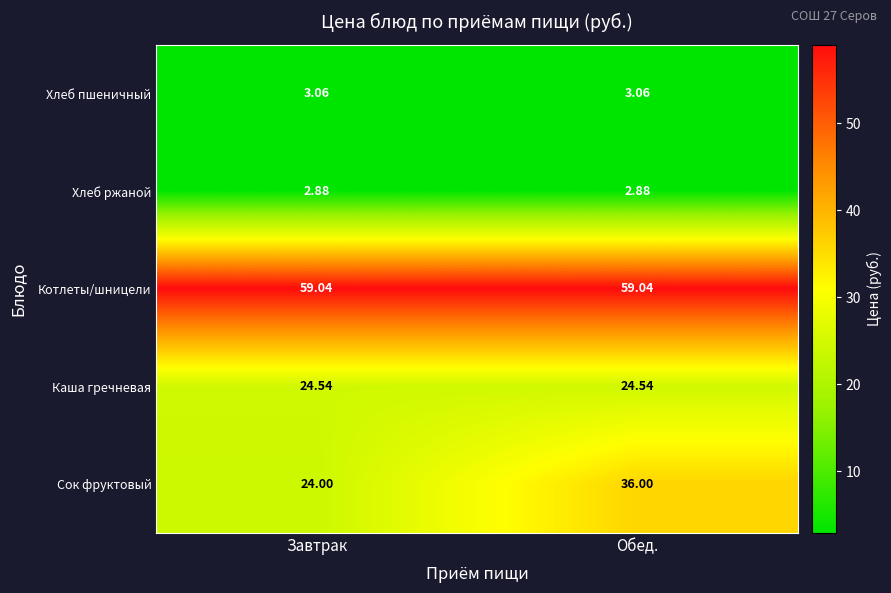

At which label does Сок фруктовый reach its minimum?

Завтрак